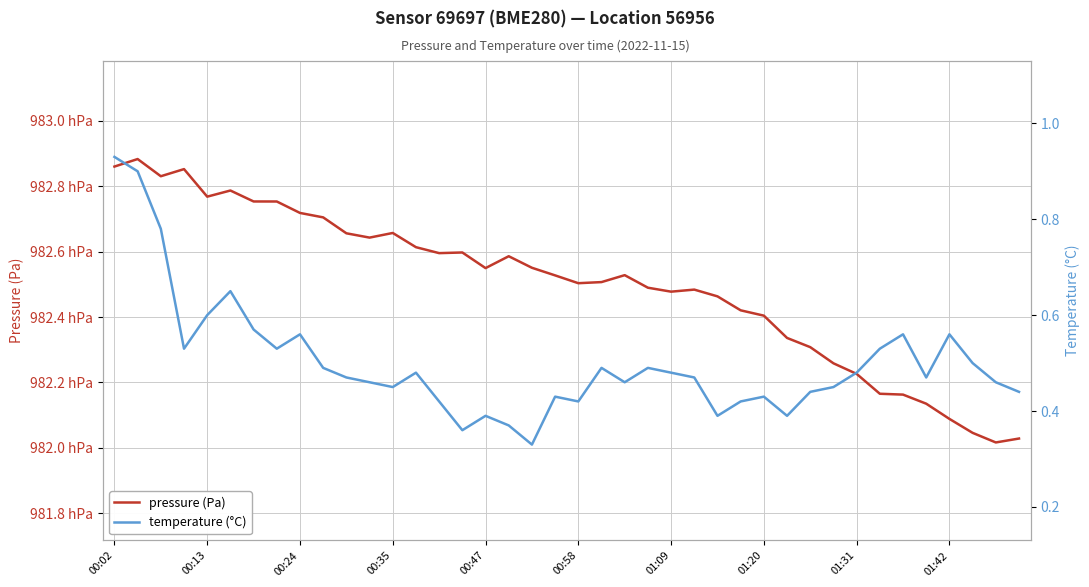

True or false: temperature (°C) has more than 0 points higher than both neighbors.

True